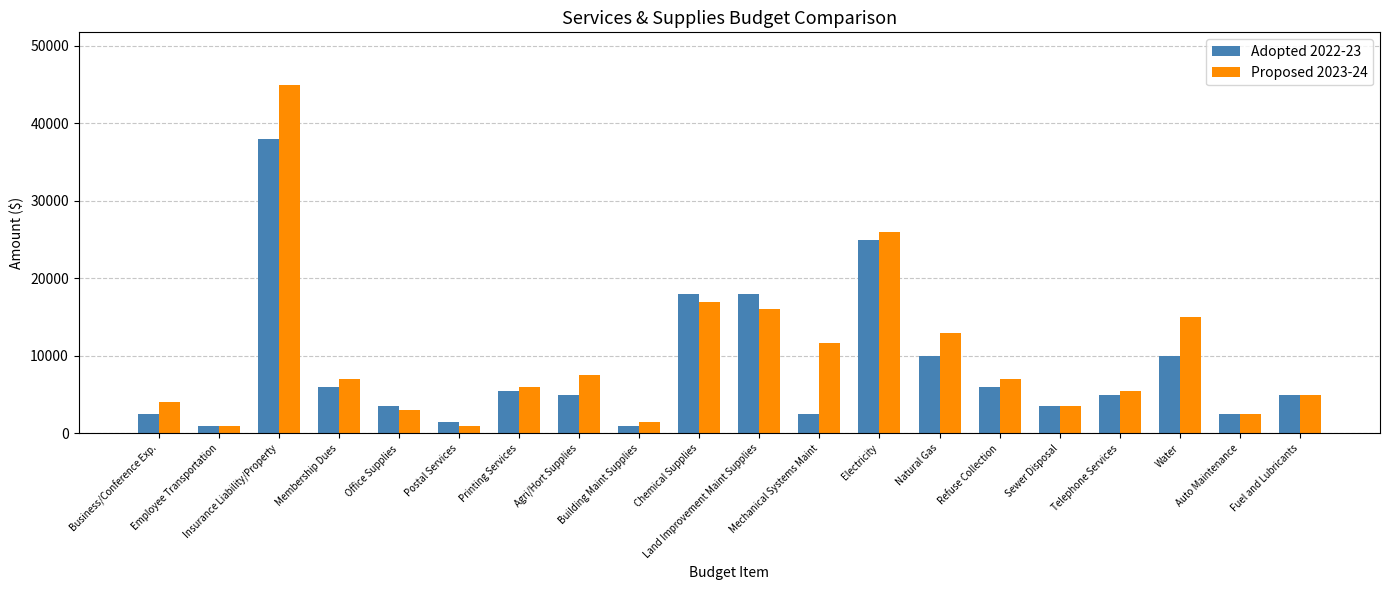

Is the value of Adopted 2022-23 at Insurance Liability/Property greater than the value of Proposed 2023-24 at Chemical Supplies?

Yes